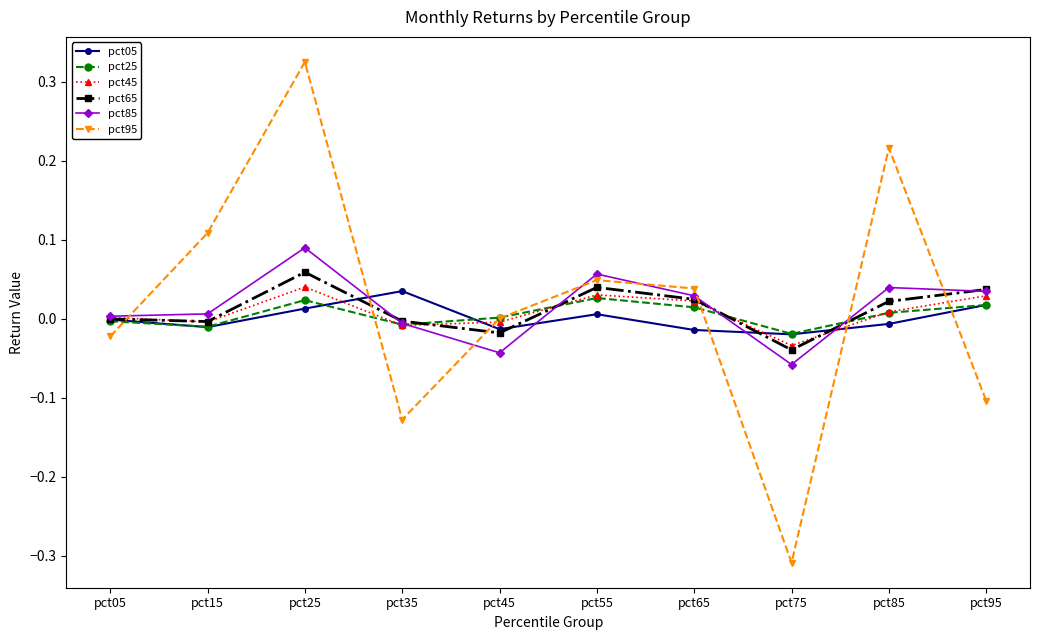

How many series are shown in this chart?

6